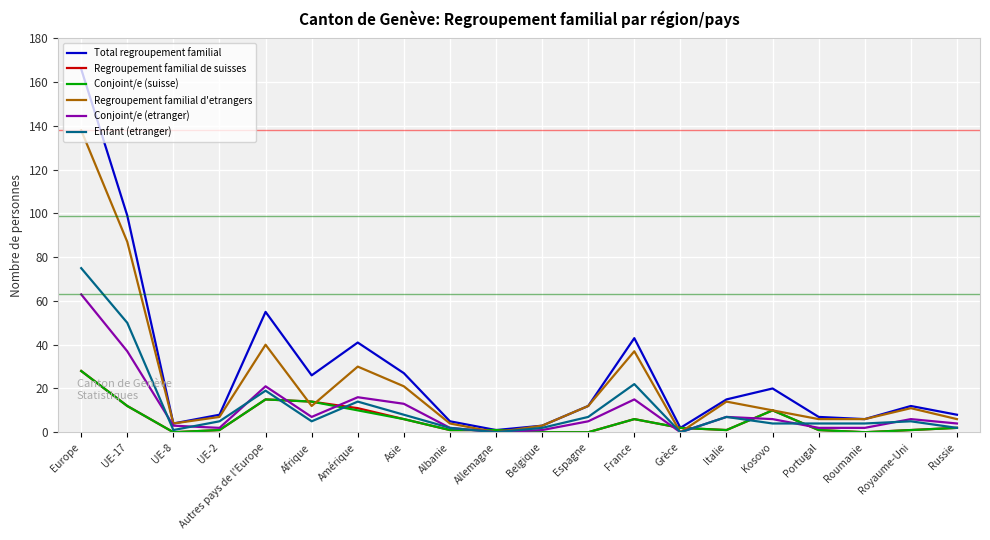

How many lines are shown in the chart?

6